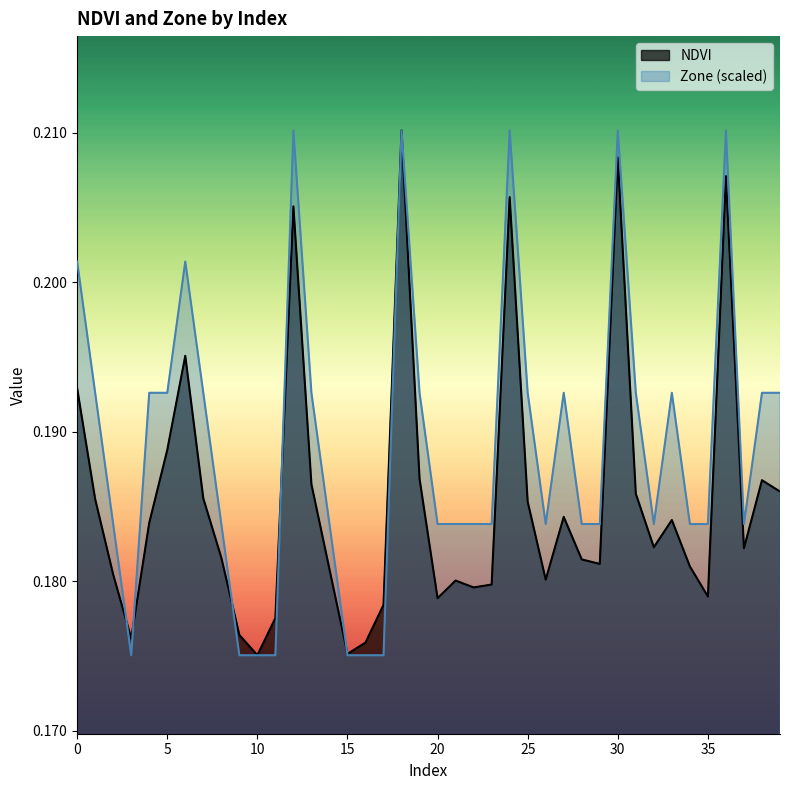

How many intersections are there between Zone and NDVI?

5